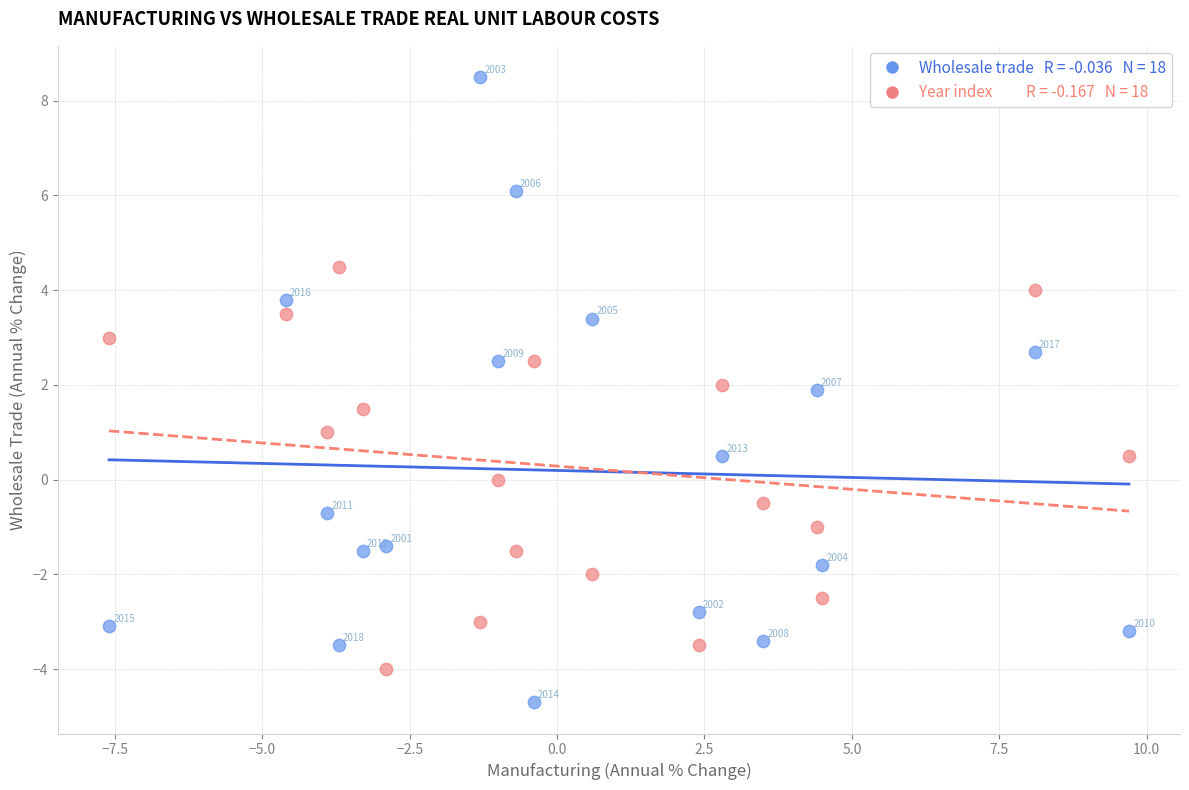

Across all data points, what is the range of Y values (max minus min)?

13.2